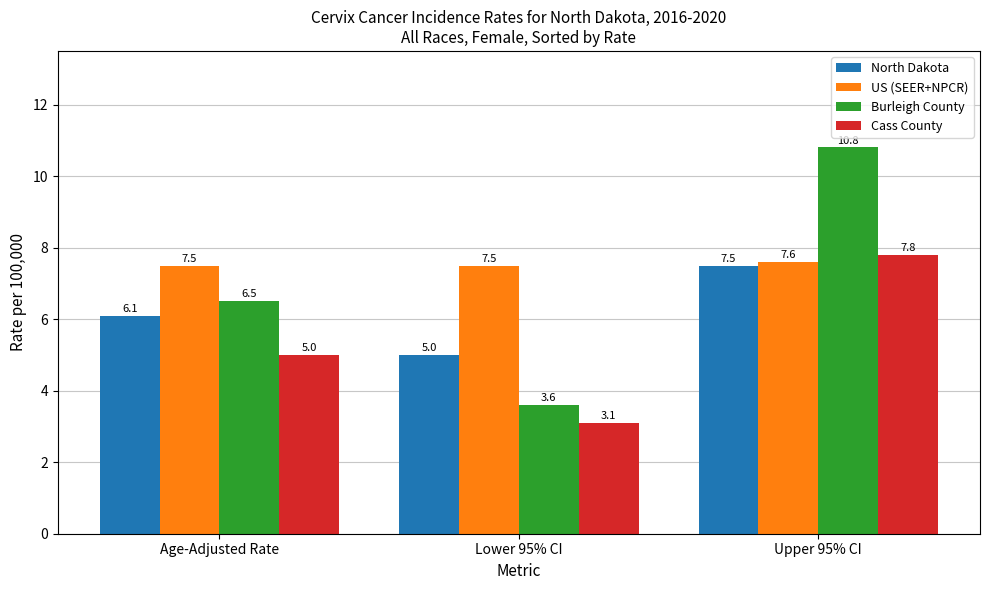

Is it true that US (SEER+NPCR) equals 12.9 at Age-Adjusted Rate?

False